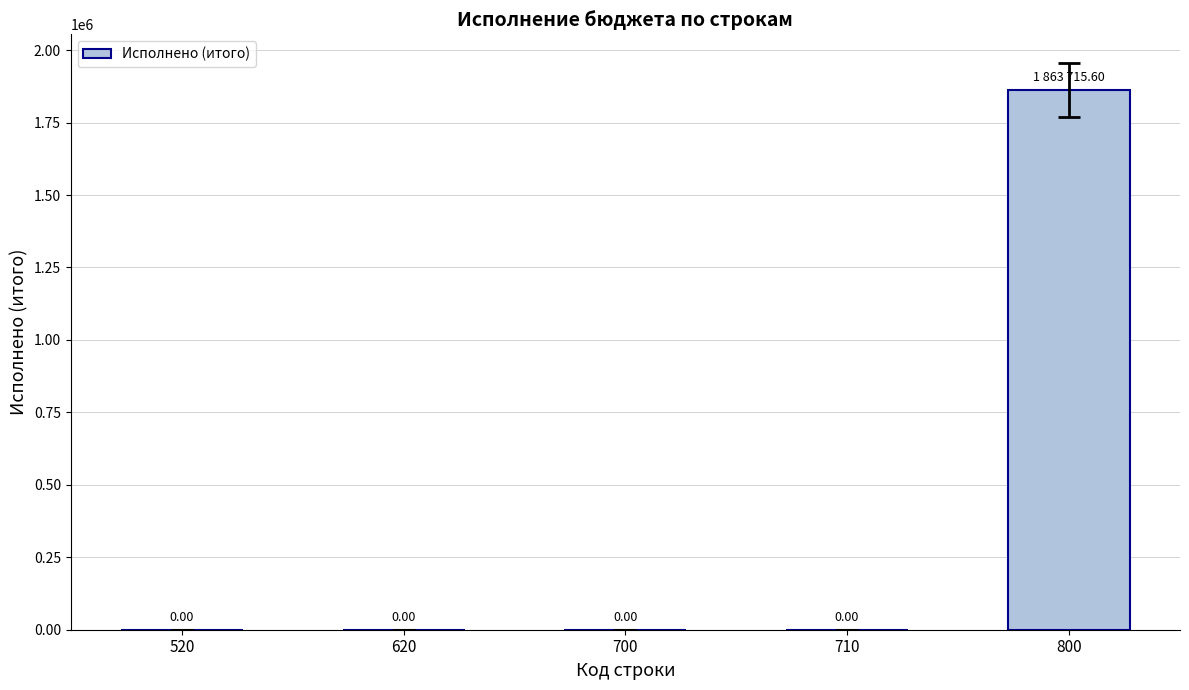

Reading left to right, extract all data points from this chart.

520=0.0	620=0.0	700=0.0	710=0.0	800=1863715.6